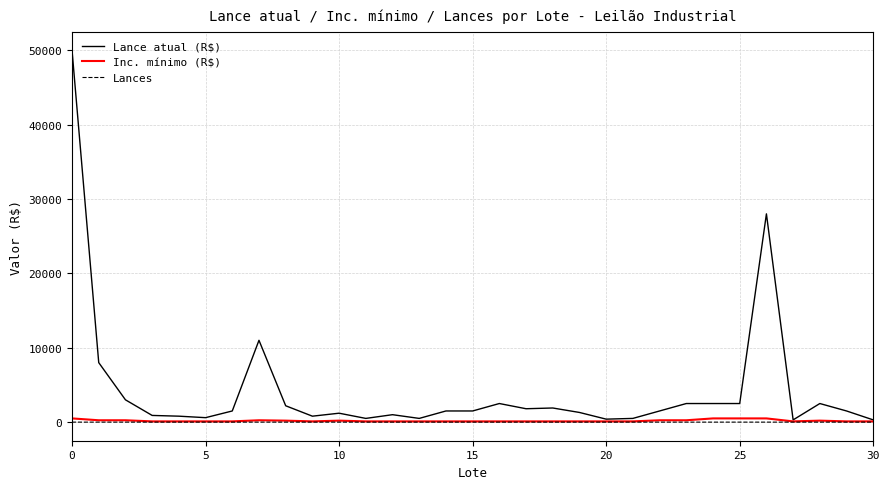

What is the difference between the maximum and minimum values in the Lance atual (R$) series?

49700